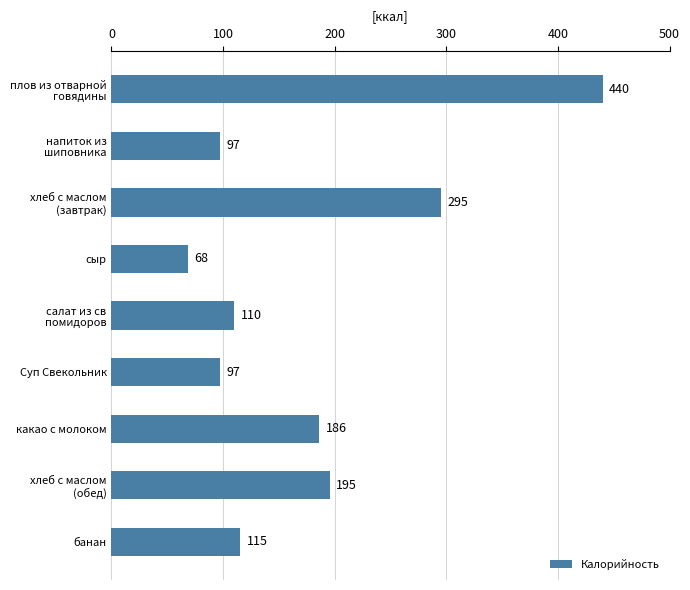

What is the label of the 4th bar from the top?

сыр